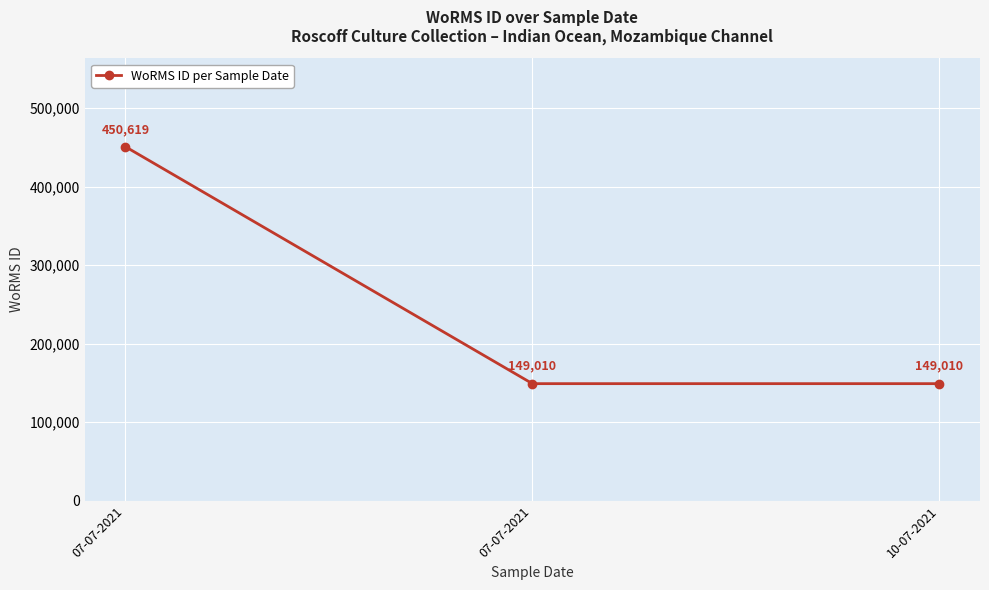

At which label is the value closest to 299814?

07-07-2021